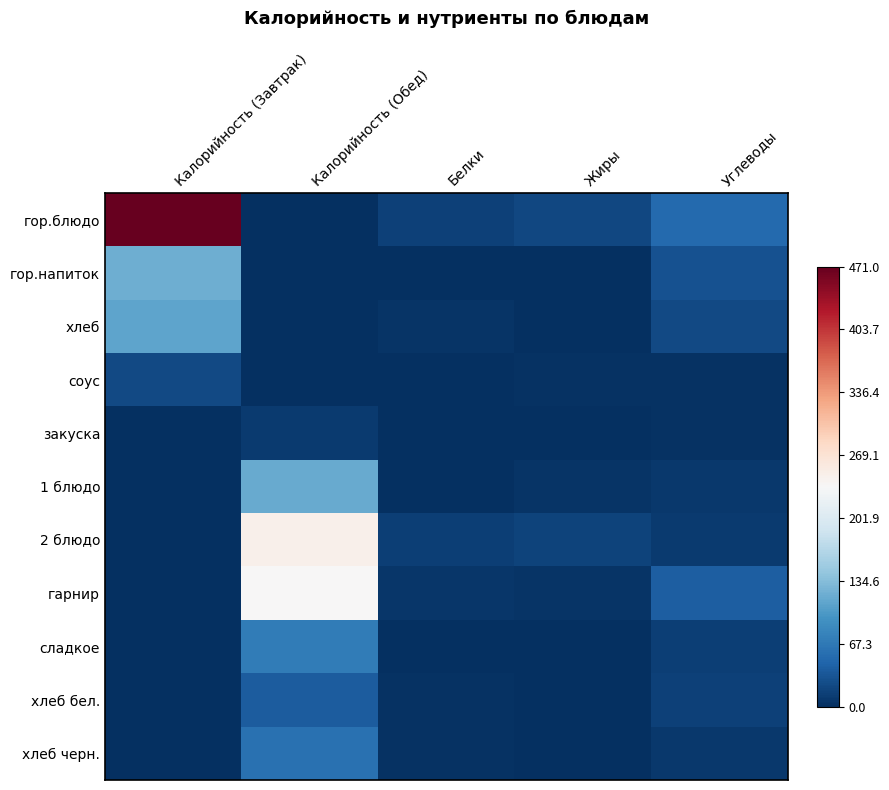

Reading right to left, list all the values displayed in this chart.

гор.блюдо: Углеводы=53.0	Жиры=22.0	Белки=16.0	Калорийность (Обед)=0.0	Калорийность (Завтрак)=471.0
гор.напиток: Углеводы=30.0	Жиры=0.0	Белки=0.0	Калорийность (Обед)=0.0	Калорийность (Завтрак)=121.0
хлеб: Углеводы=23.0	Жиры=0.0	Белки=4.0	Калорийность (Обед)=0.0	Калорийность (Завтрак)=111.0
соус: Углеводы=2.0	Жиры=2.0	Белки=1.0	Калорийность (Обед)=0.0	Калорийность (Завтрак)=23.2
закуска: Углеводы=2.0	Жиры=0.1	Белки=0.5	Калорийность (Обед)=11.0	Калорийность (Завтрак)=0.0
1 блюдо: Углеводы=9.0	Жиры=4.0	Белки=1.0	Калорийность (Обед)=117.4	Калорийность (Завтрак)=0.0
2 блюдо: Углеводы=11.0	Жиры=17.0	Белки=13.0	Калорийность (Обед)=247.0	Калорийность (Завтрак)=0.0
гарнир: Углеводы=41.0	Жиры=5.0	Белки=7.0	Калорийность (Обед)=237.0	Калорийность (Завтрак)=0.0
сладкое: Углеводы=14.0	Жиры=1.0	Белки=0.0	Калорийность (Обед)=71.0	Калорийность (Завтрак)=0.0
хлеб бел.: Углеводы=15.0	Жиры=0.0	Белки=2.0	Калорийность (Обед)=40.4	Калорийность (Завтрак)=0.0
хлеб черн.: Углеводы=9.0	Жиры=0.0	Белки=2.0	Калорийность (Обед)=60.0	Калорийность (Завтрак)=0.0